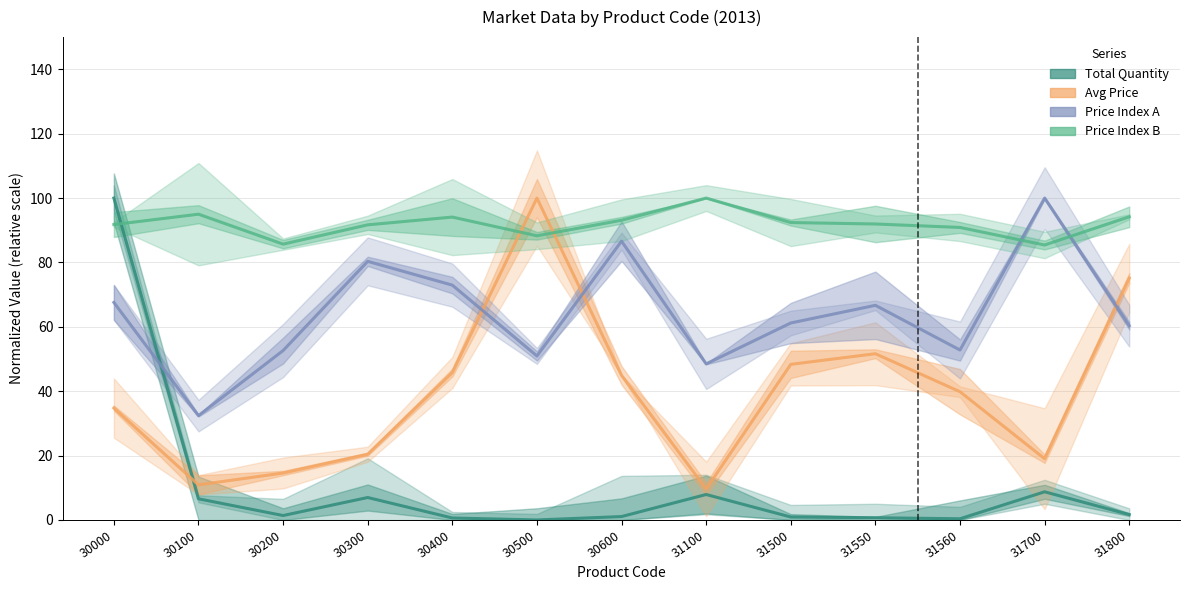

True or false: Total Quantity and Price Index B cross at least once.

True